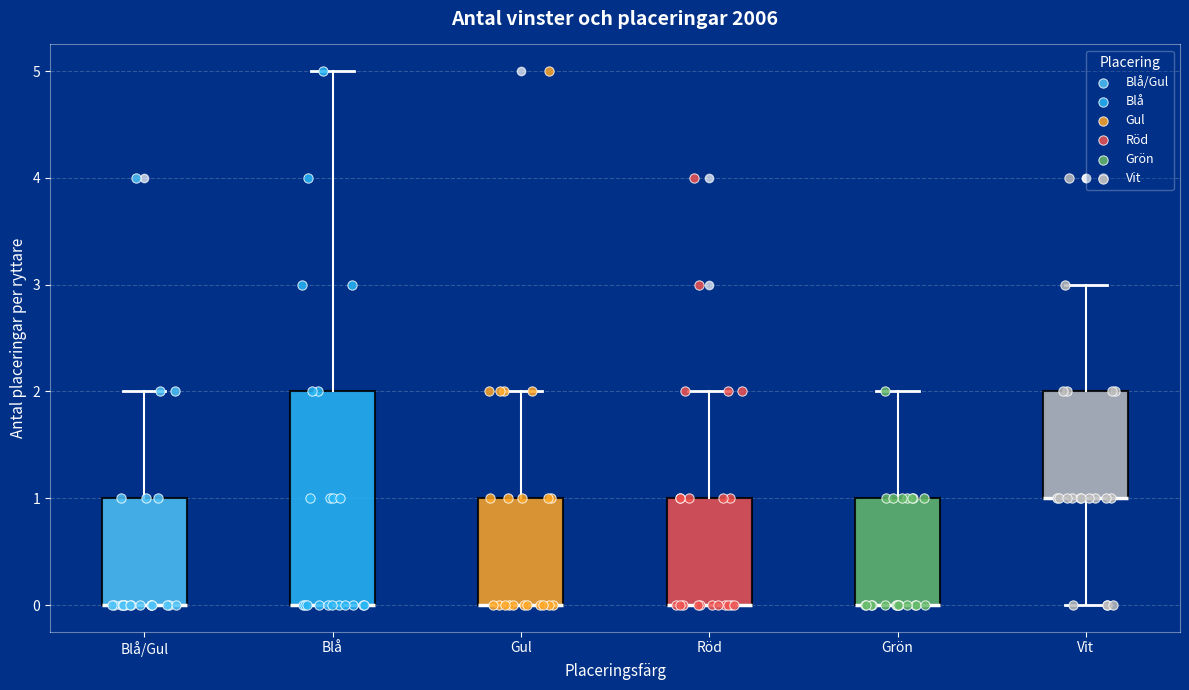

Which box is the tallest, from its lower edge to its upper edge?

Blå